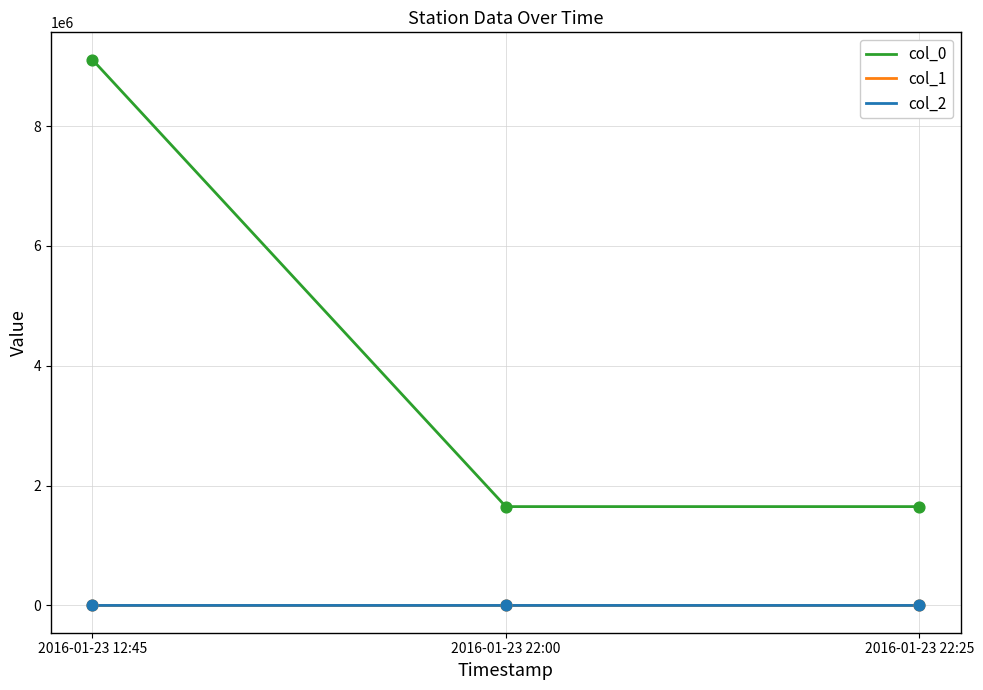

At how many categories does at least one series exceed 7798228?

1